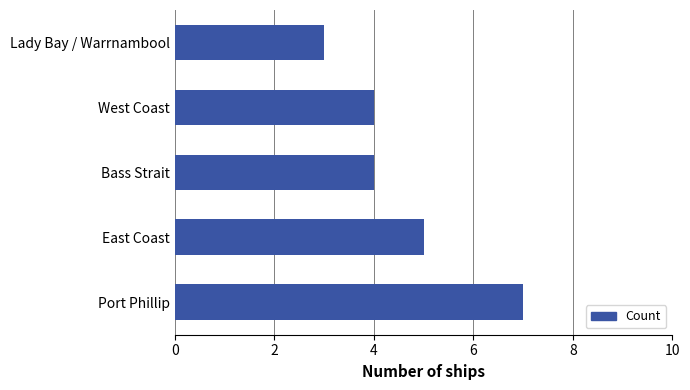

What is the average value?

5